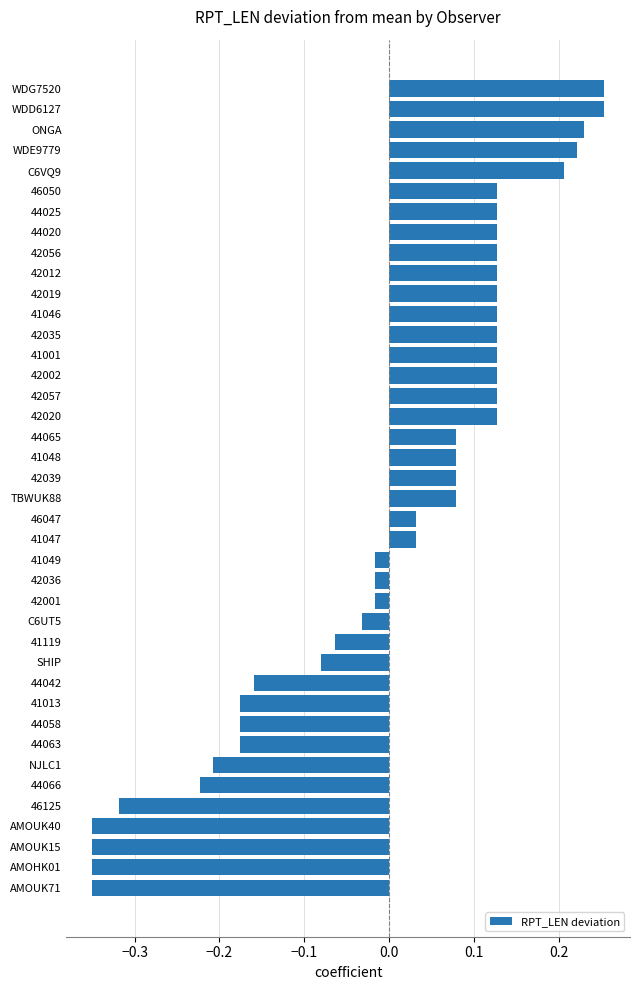

What is the difference between the maximum and minimum values?

0.6